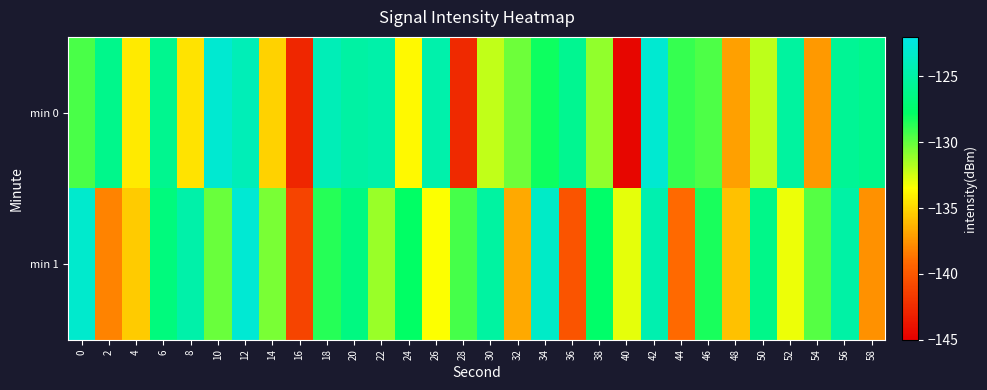

Which label corresponds to the largest value in the chart?

12